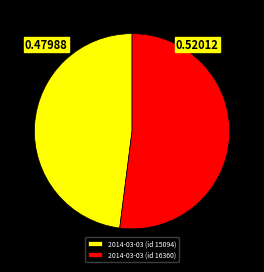

Rank the categories by value from lowest to highest.

2014-03-03 (id 15094), 2014-03-03 (id 16360)